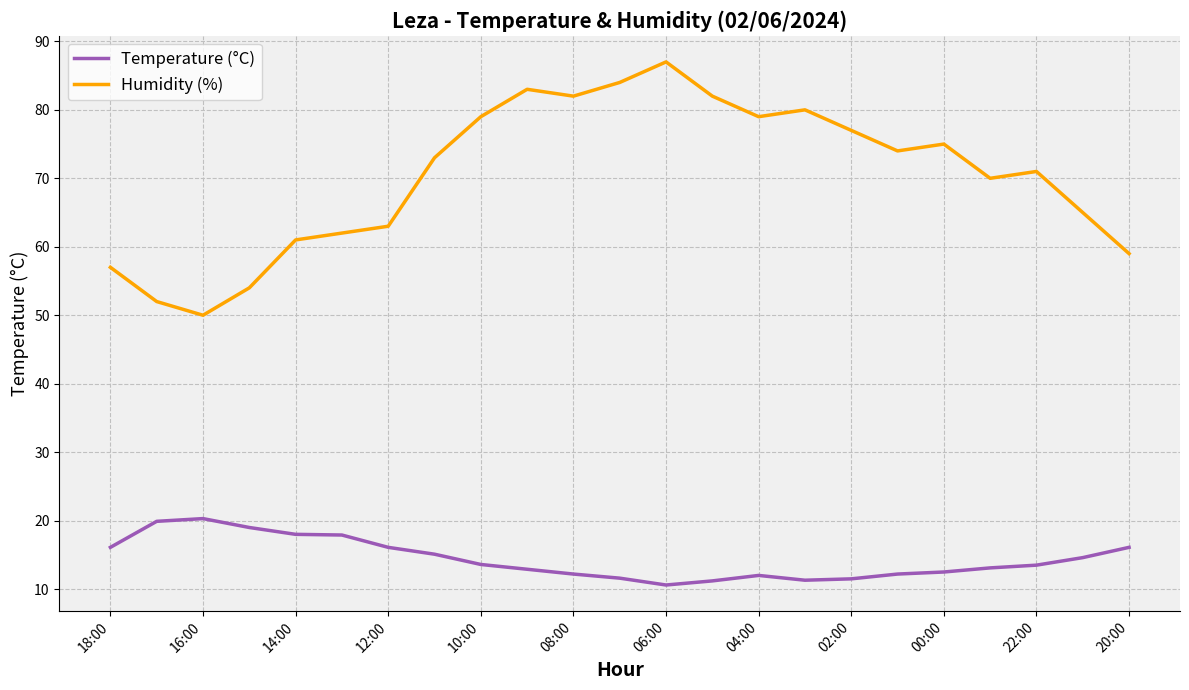

True or false: Temperature (°C) and Humidity (%) cross at least once.

False